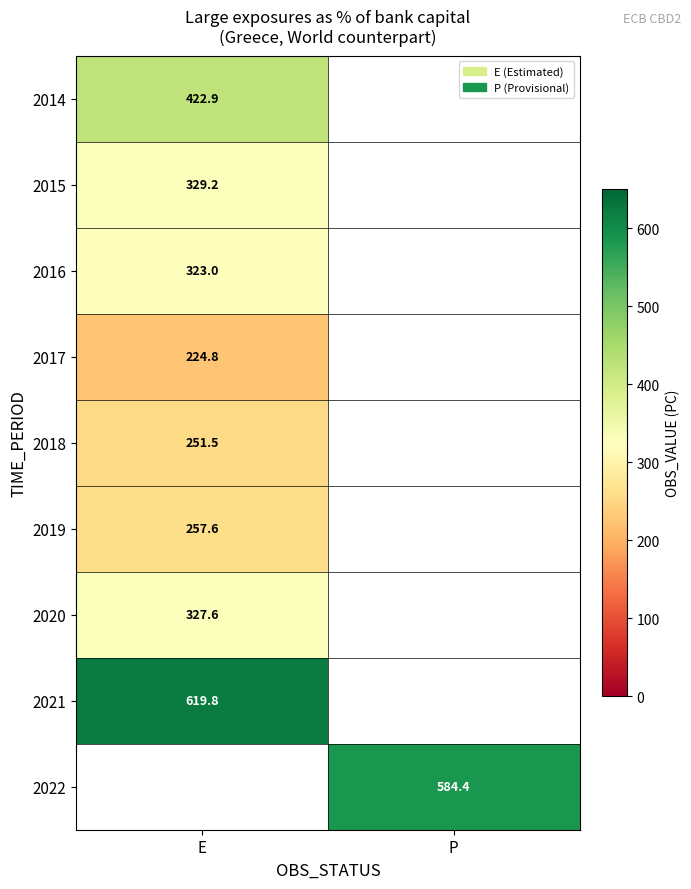

How many series are shown in this chart?

9